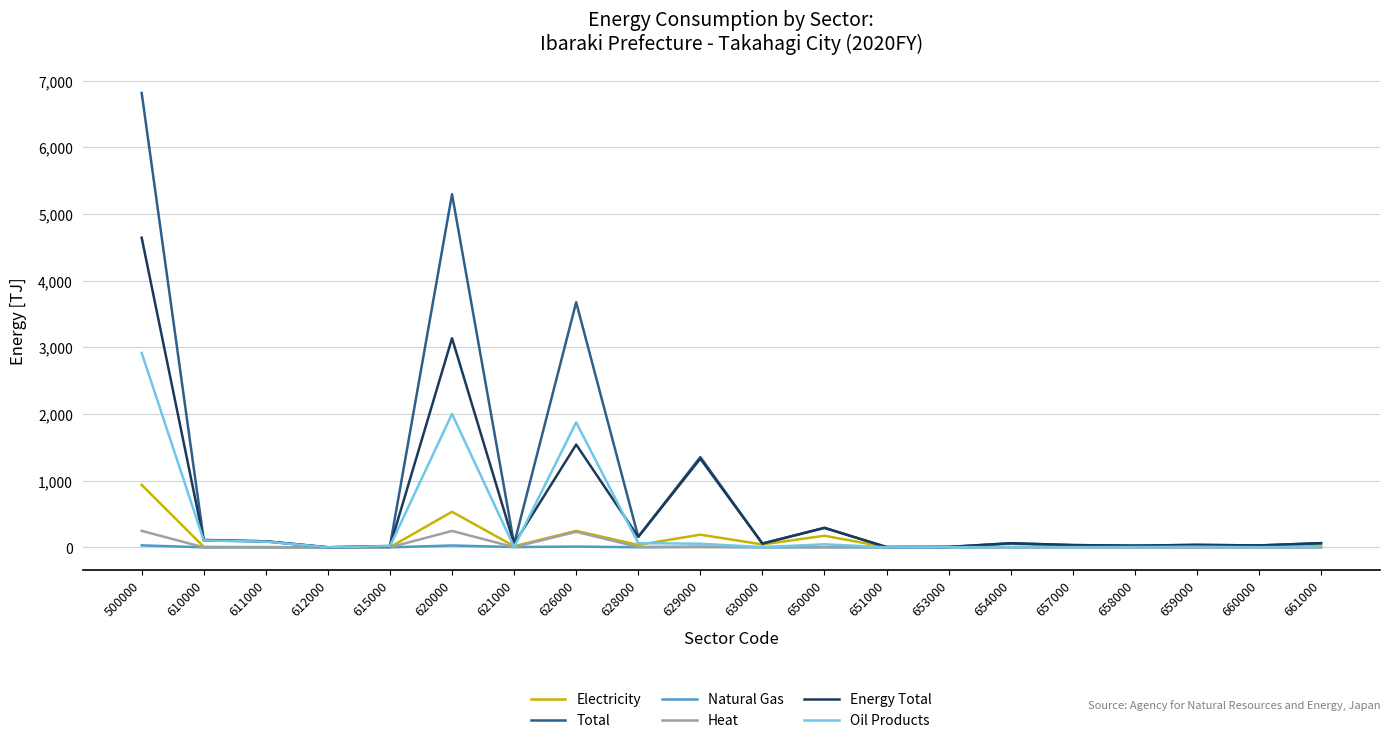

Where does the Electricity series first go above 22?

500000